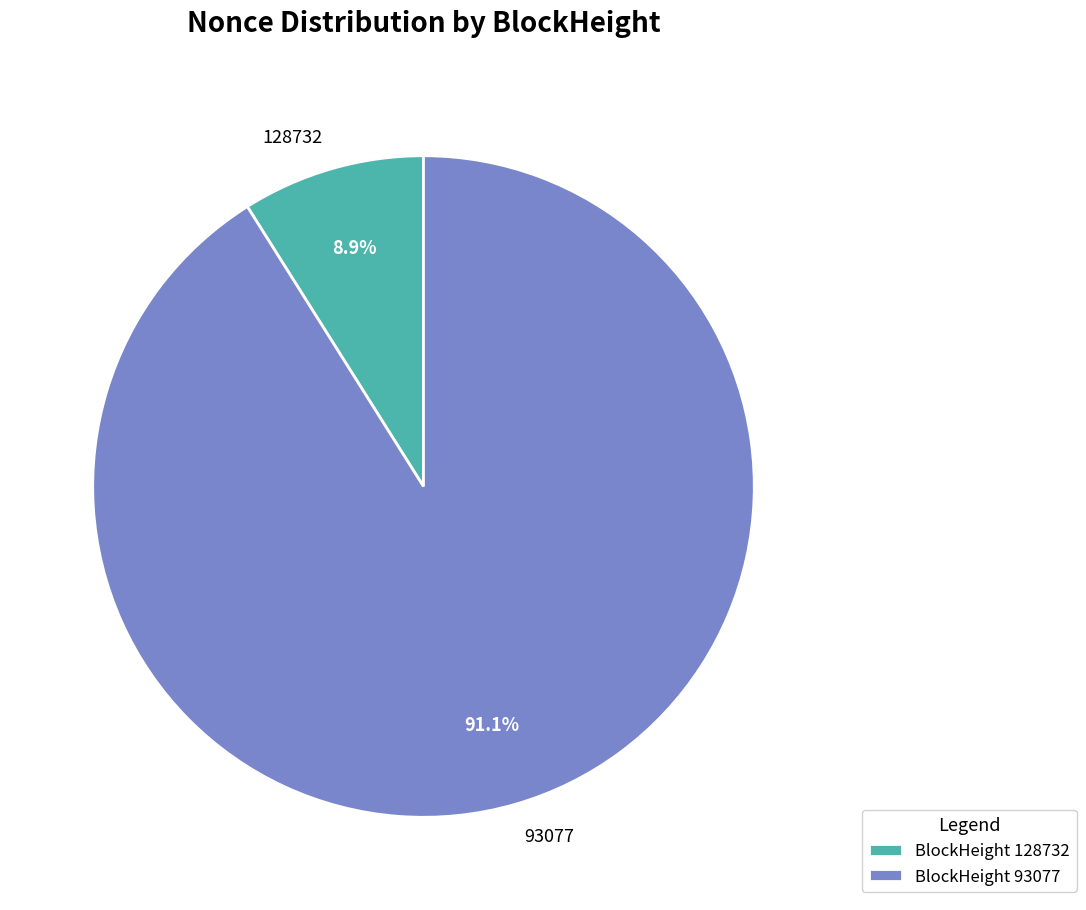

True or false: 93077 accounts for 99% of the total.

False